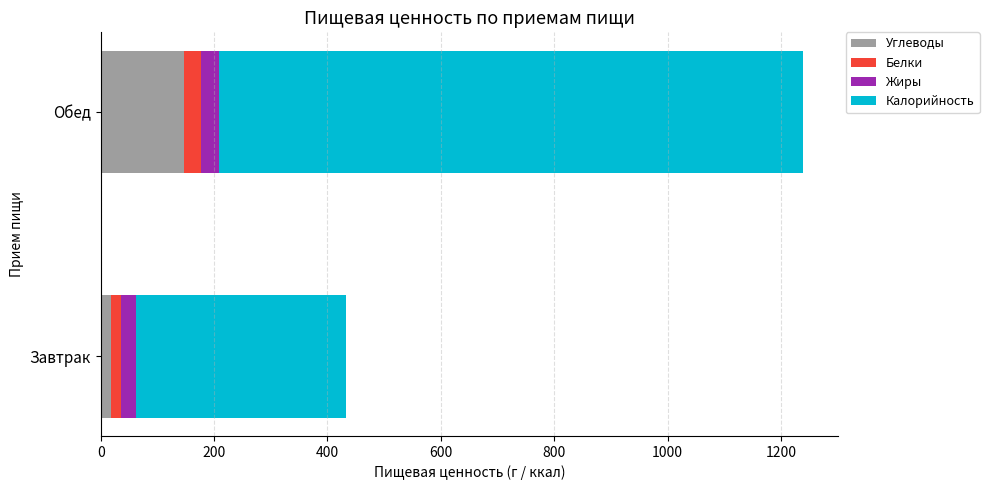

The value of Углеводы at Обед is 147.5. True or false?

True